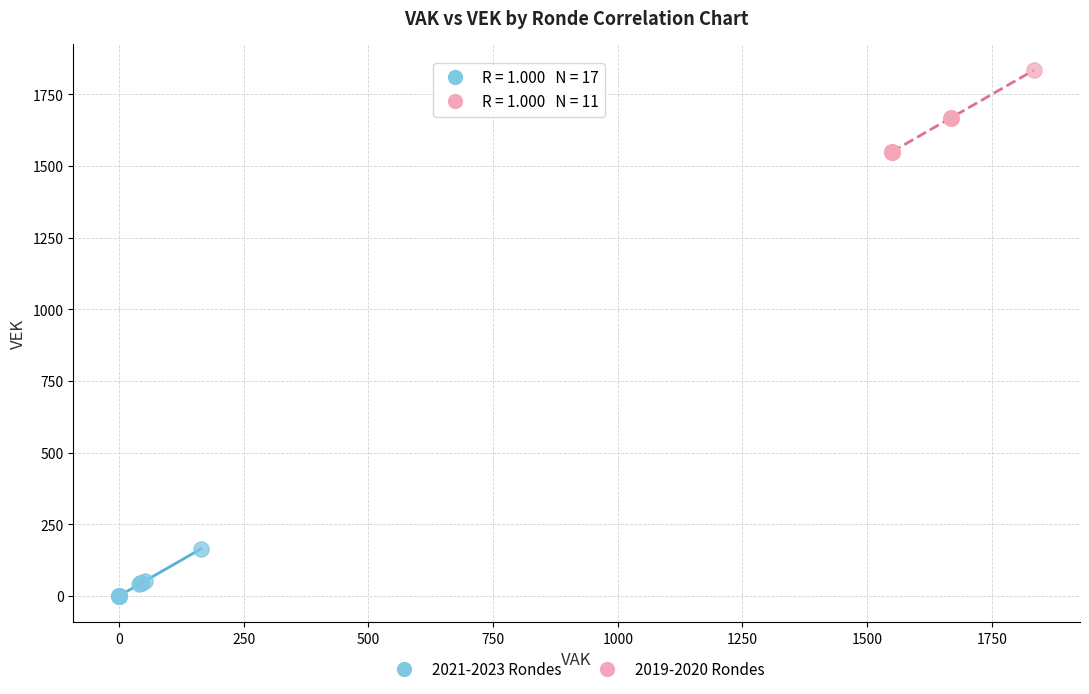

Which series reaches the minimum Y coordinate?

2021-2023 Rondes